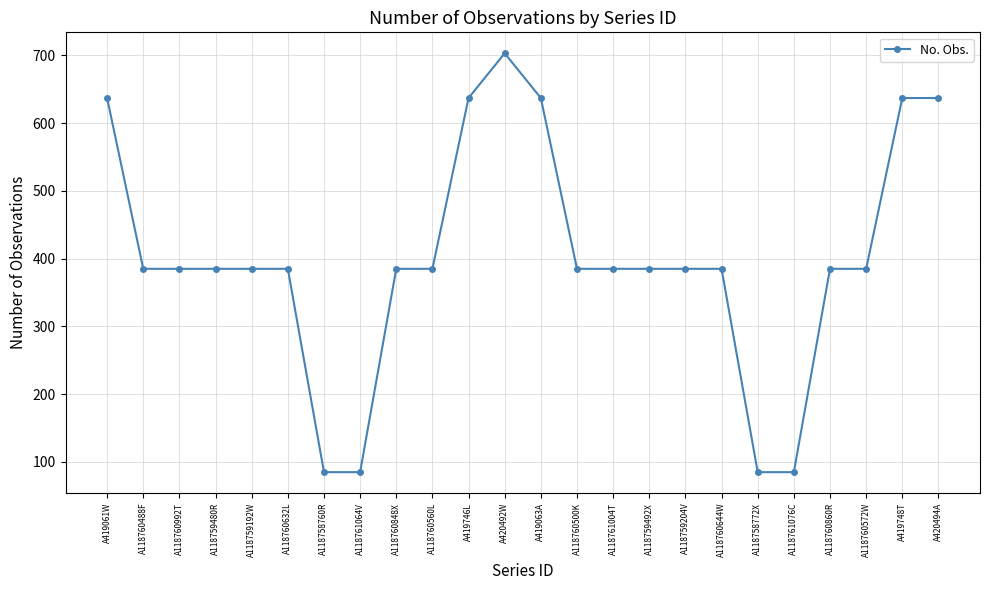

Read the value at A118760860R.

385